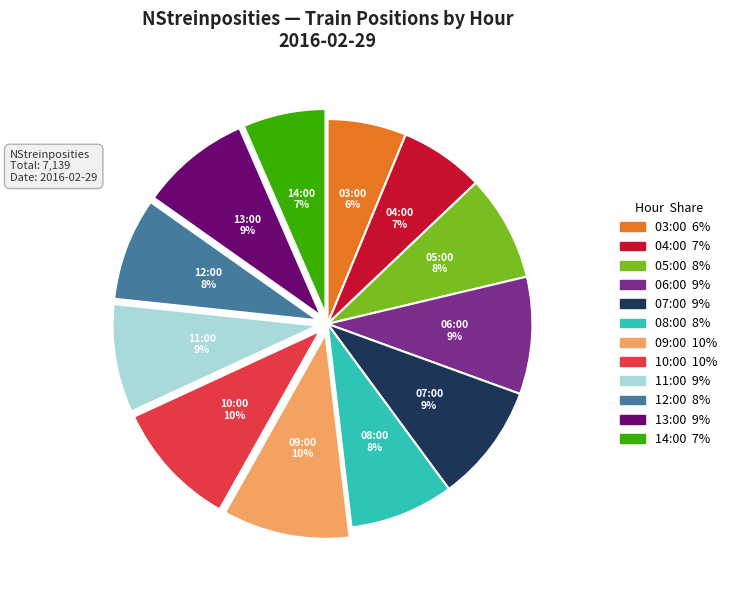

To the nearest percent, what is the difference between the 07:00 and 05:00 slice percentages?

1%